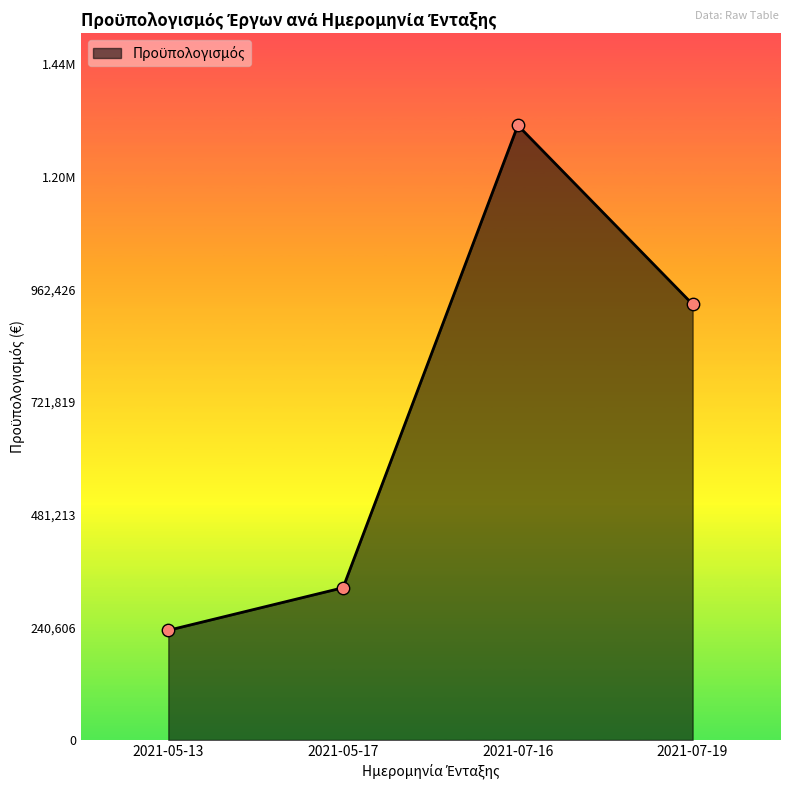

Is this an area chart (filled region under the line)?

Yes